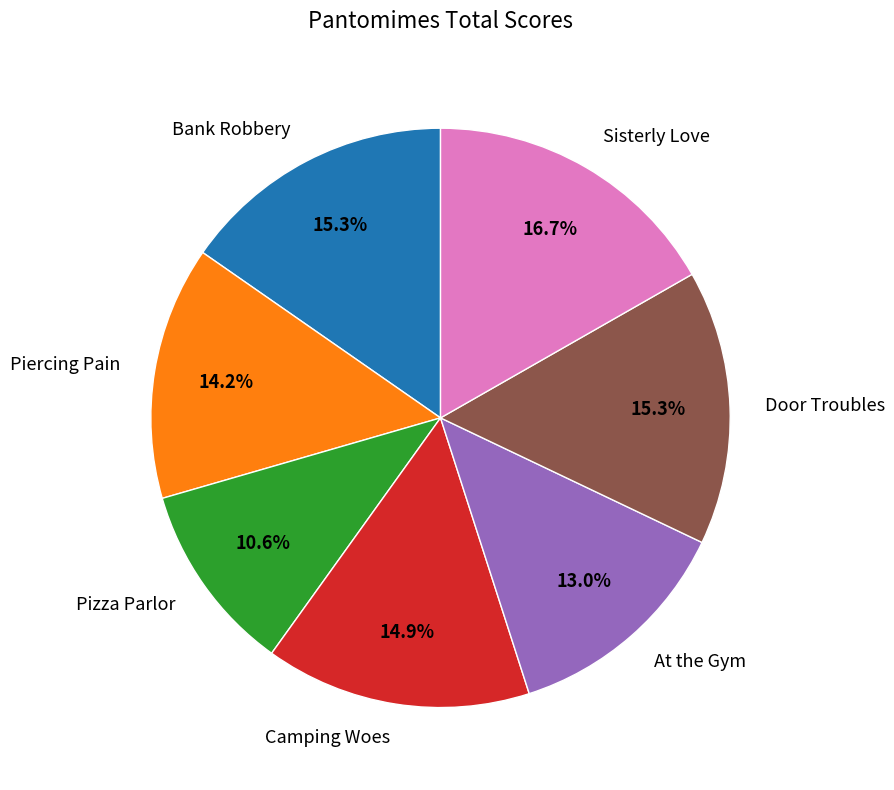

The Camping Woes slice represents 2% of the pie. True or false?

False